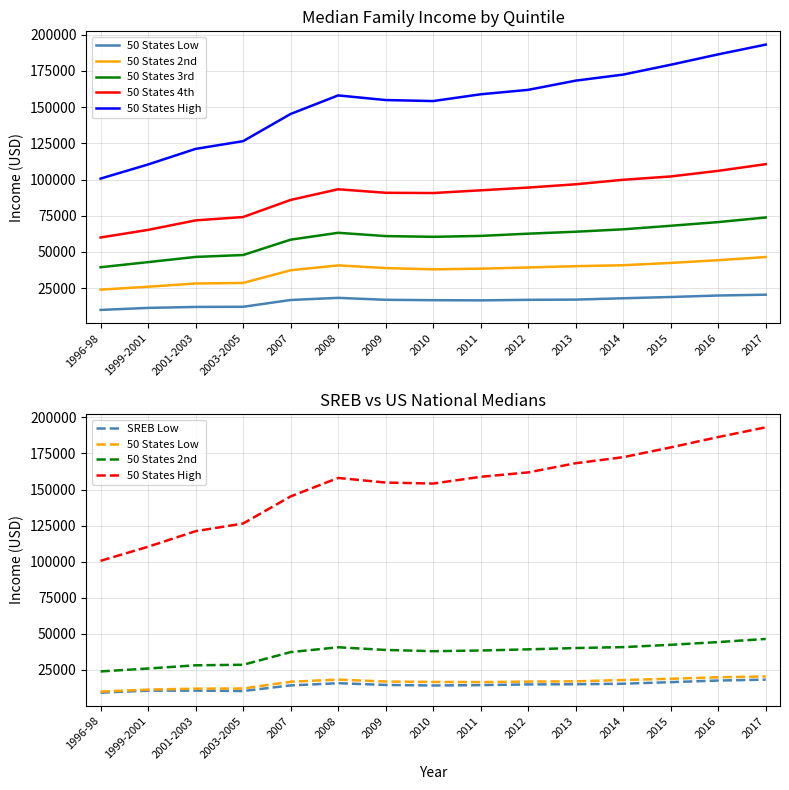

What is the difference between the maximum and minimum values in the 50 States Low series?

10522.1